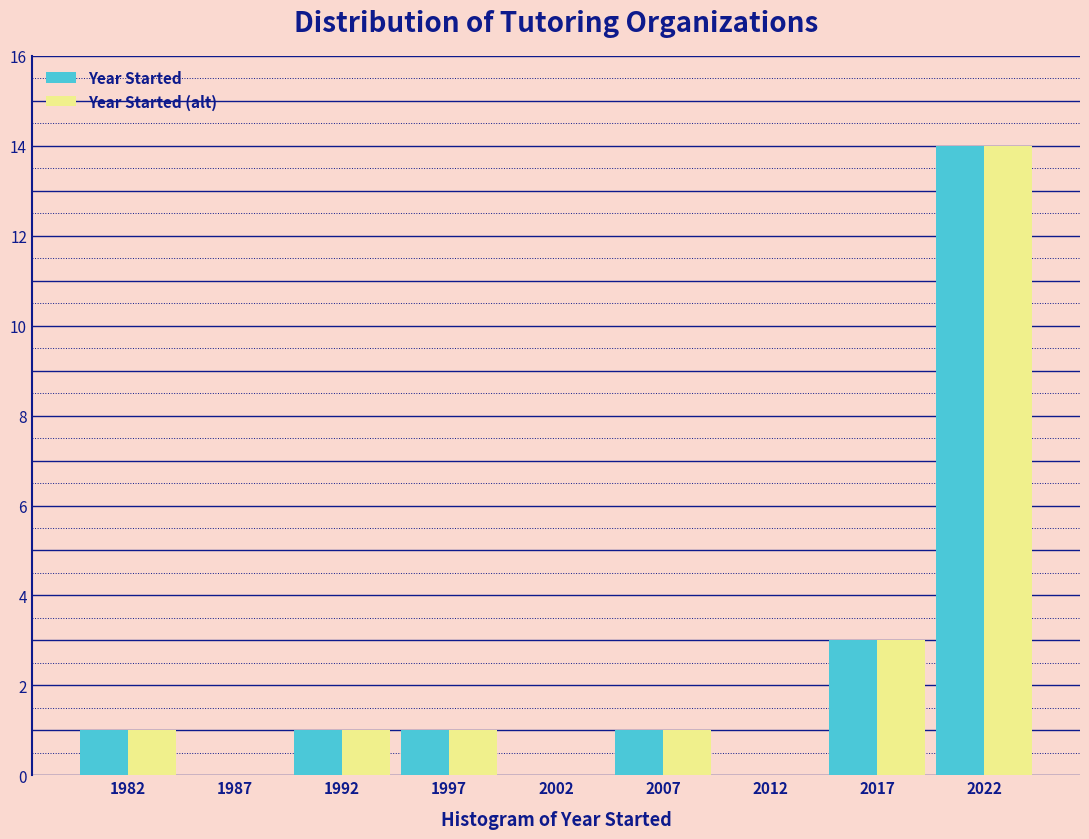

Reading right to left, list all the values displayed in this chart.

Year Started: 2022=14	2017=3	2012=0	2007=1	2002=0	1997=1	1992=1	1987=0	1982=1
Year Started (alt): 2022=14	2017=3	2012=0	2007=1	2002=0	1997=1	1992=1	1987=0	1982=1